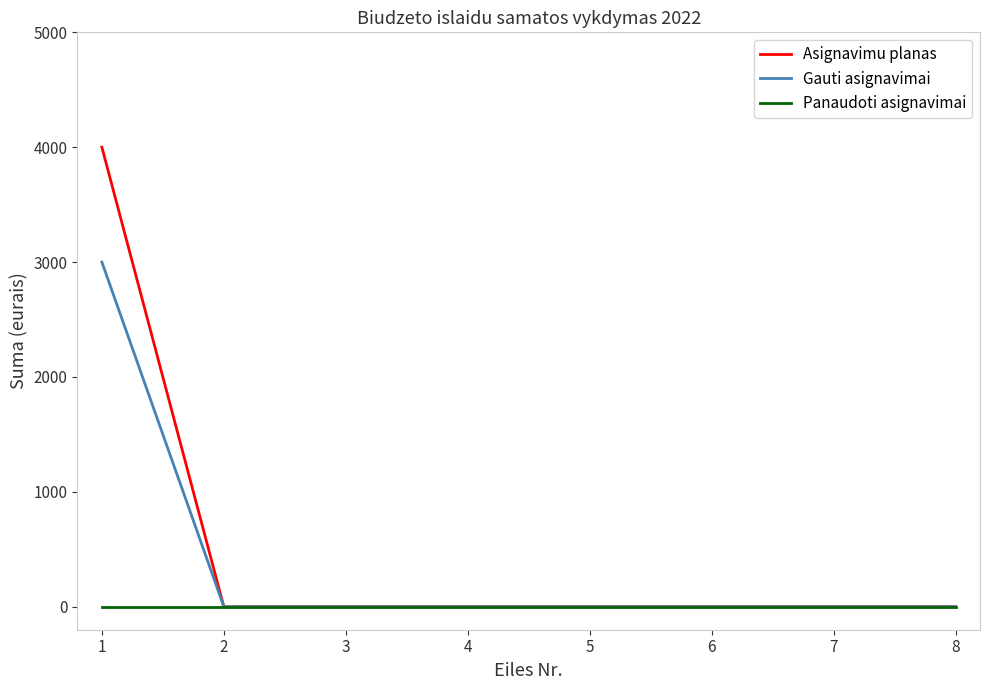

Between 1 and 8, which series saw the biggest shift?

Asignavimu planas